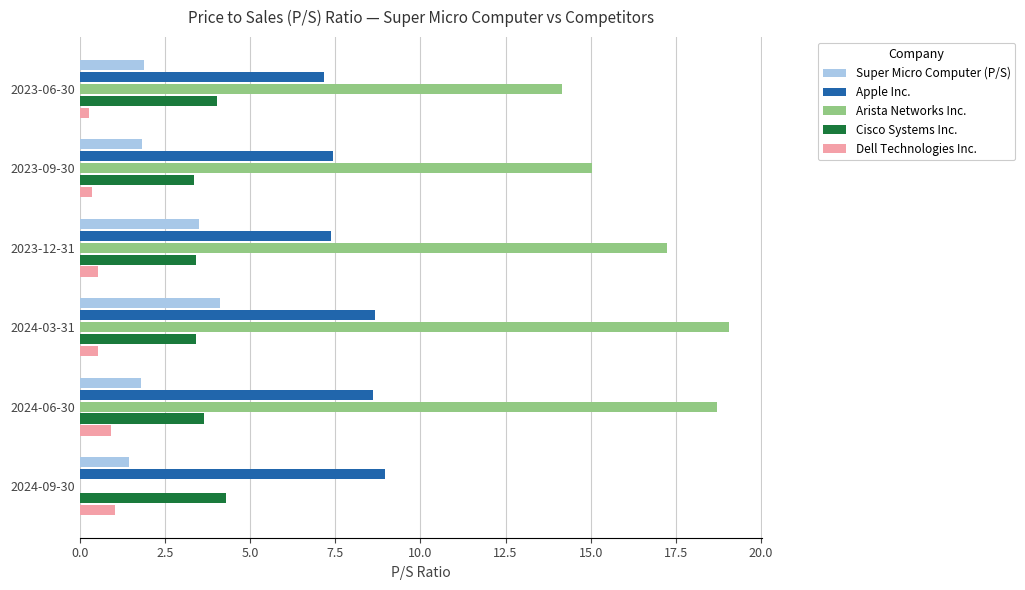

Read the Cisco Systems Inc. value at 2024-03-31.

3.4